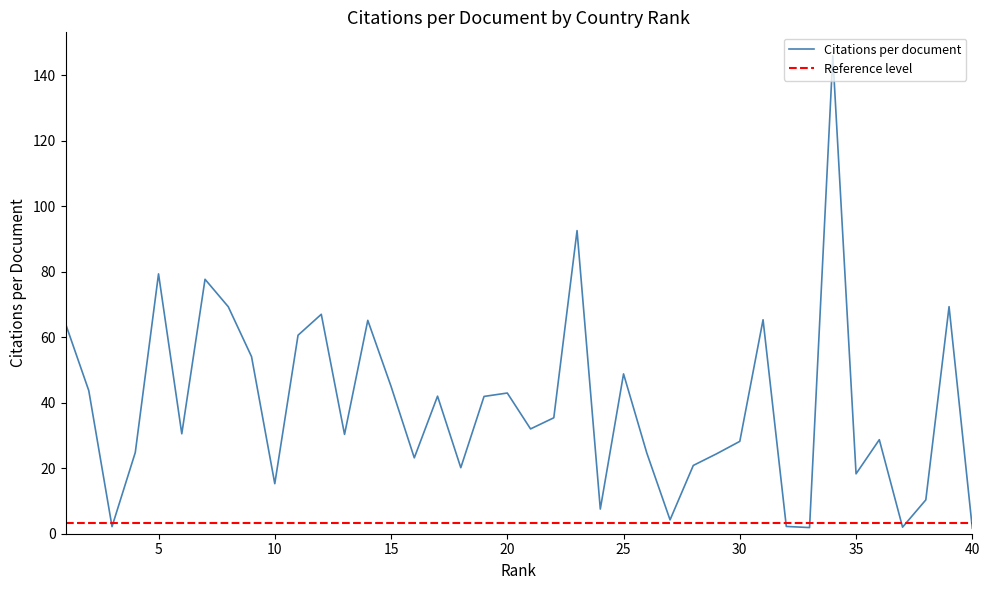

What is the approximate value at 16?

23.2